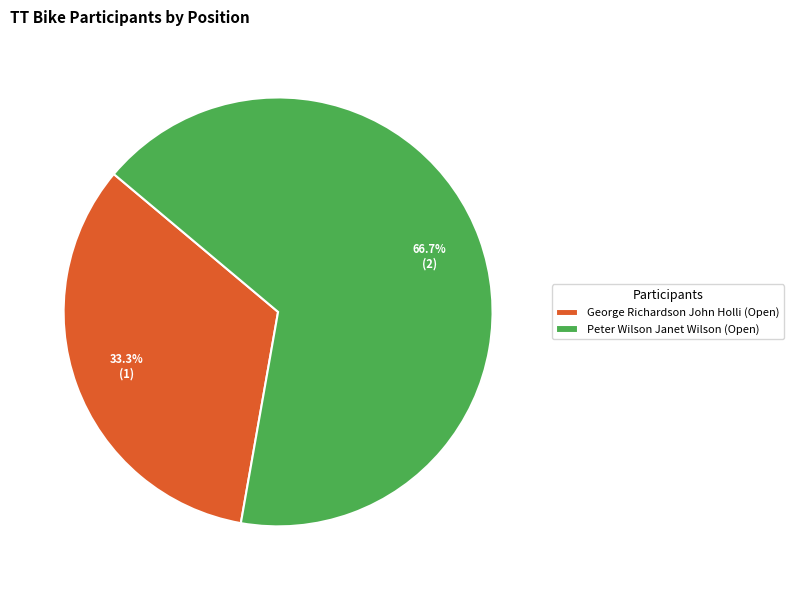

Between Peter Wilson Janet Wilson (Open) and George Richardson John Holli (Open), which is larger?

Peter Wilson Janet Wilson (Open)